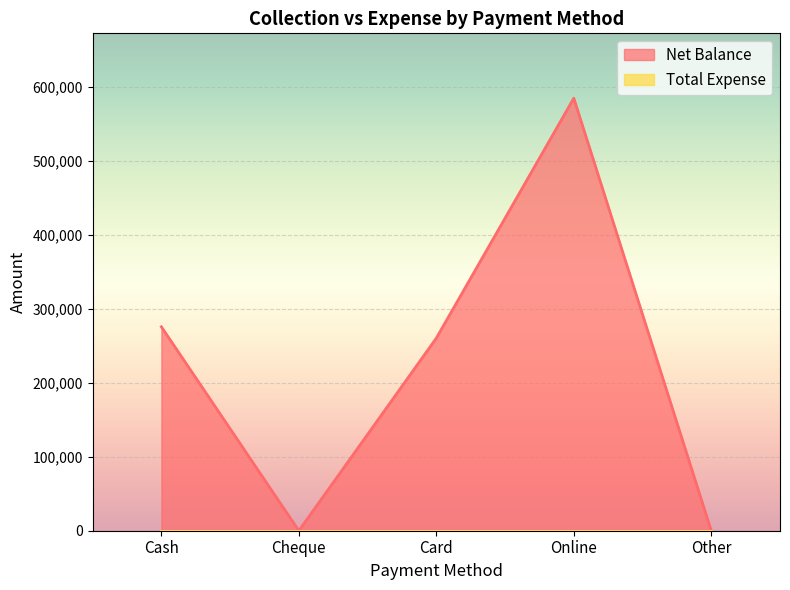

Which label corresponds to the smallest value in the chart?

Cheque